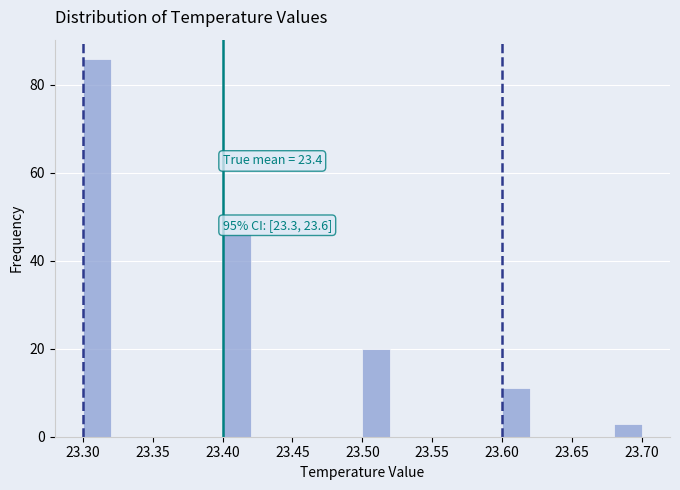

Which range on the x-axis has the tallest bar?

23.30 to 23.32